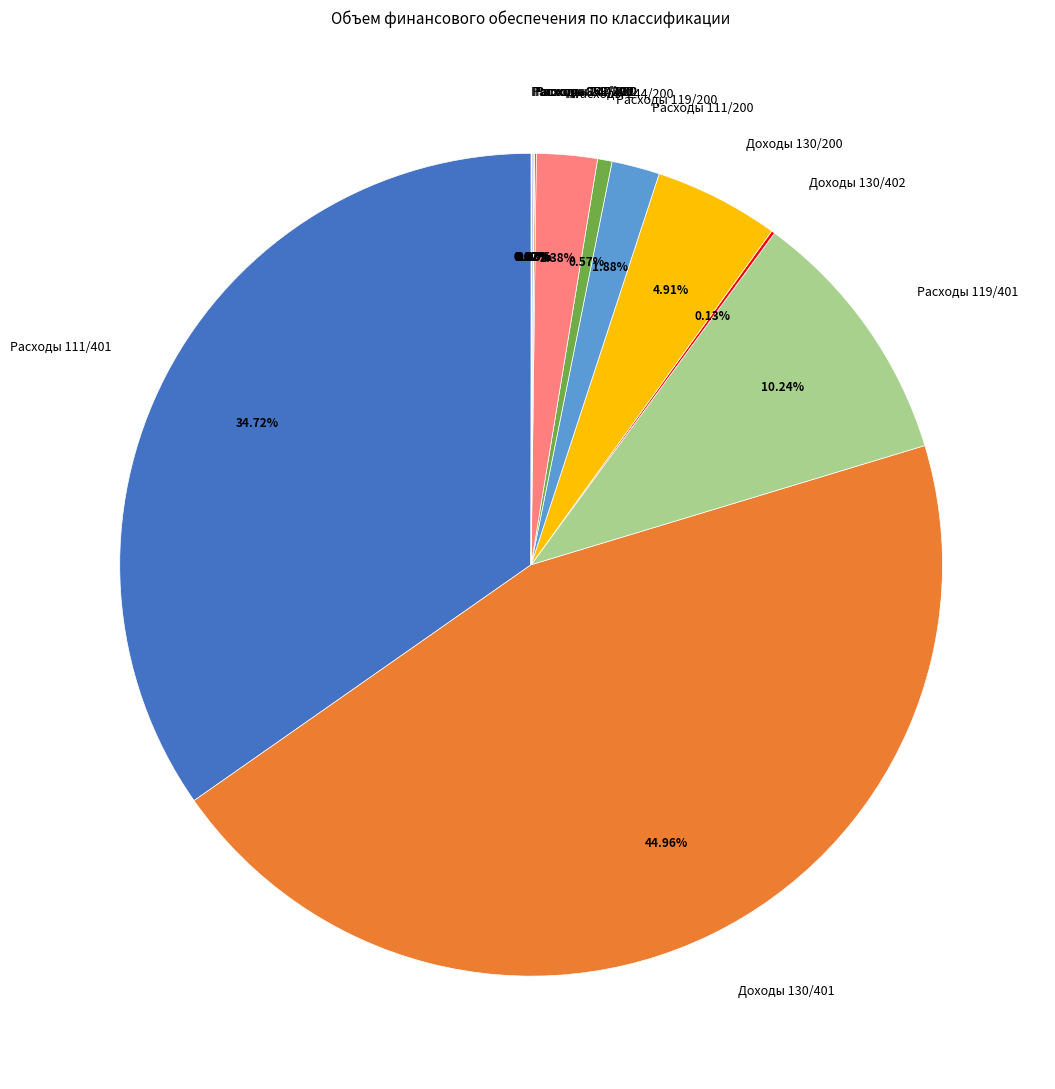

True or false: Расходы 111/200 accounts for 7% of the total.

False